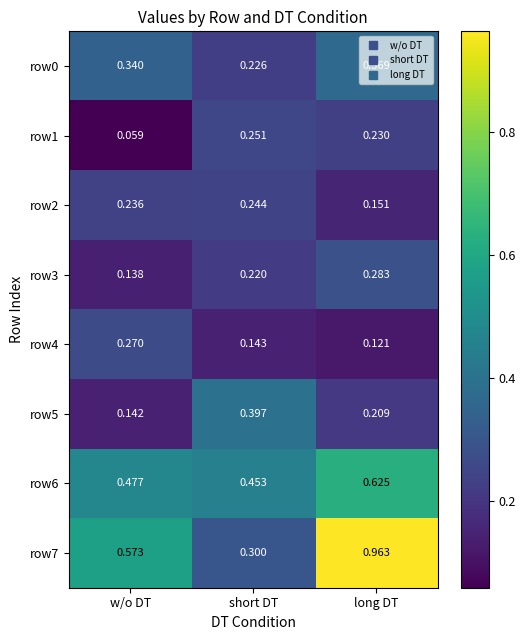

Where is row2 nearest to the value 0?

long DT